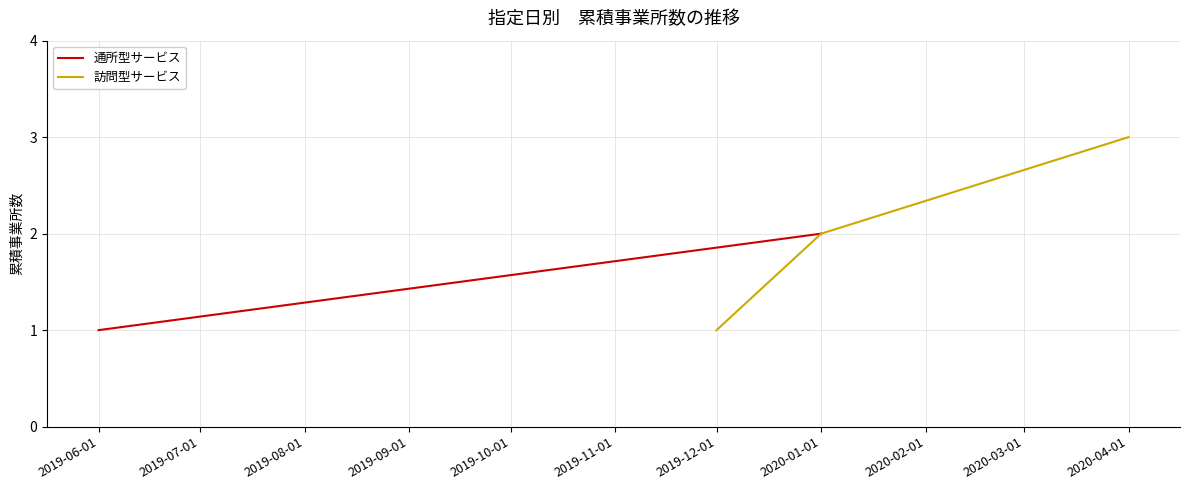

What is the difference between the second highest and minimum values?

1